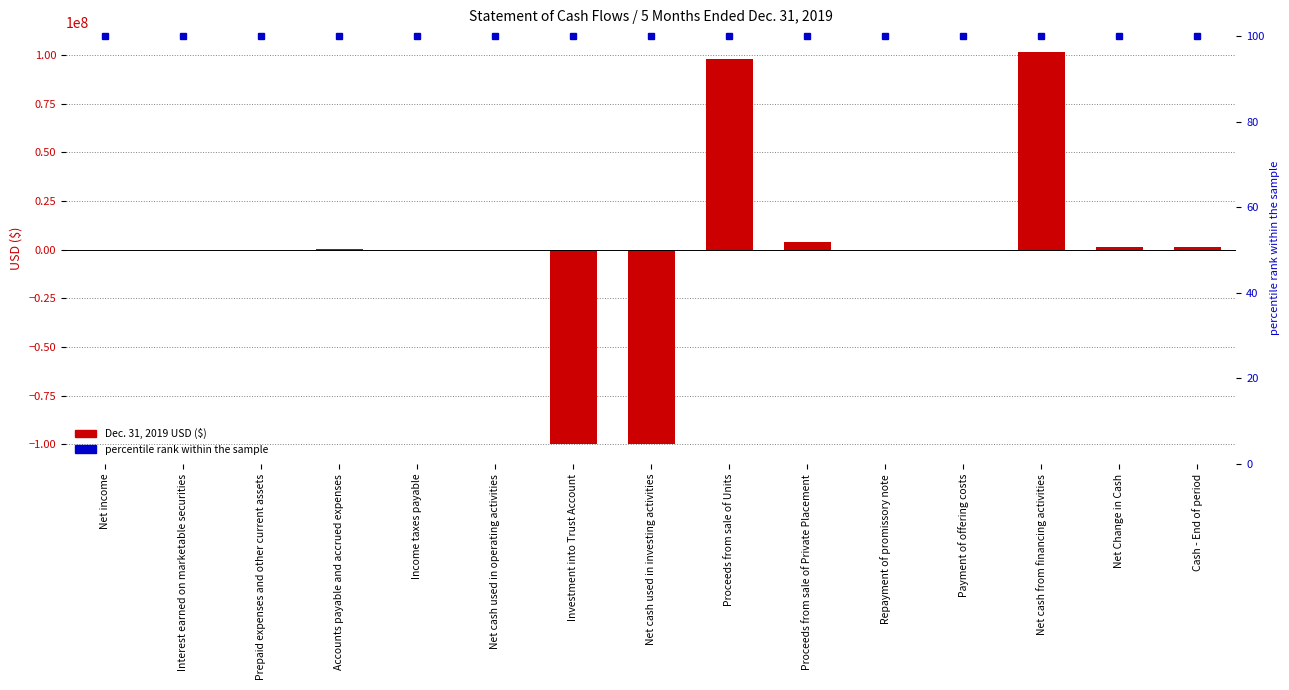

At how many categories does at least one series exceed -51447100?

15